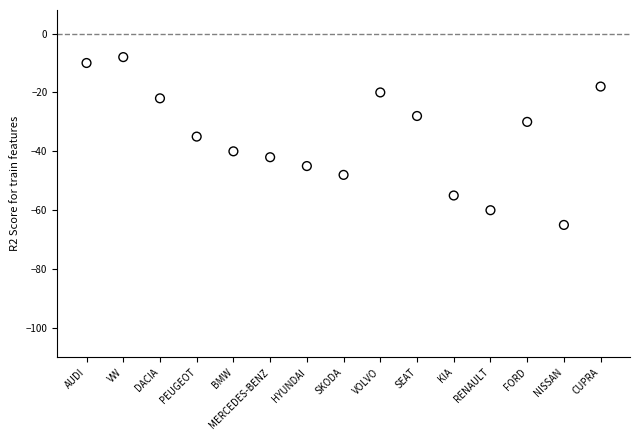

What is the range of Y values (max minus min)?

57